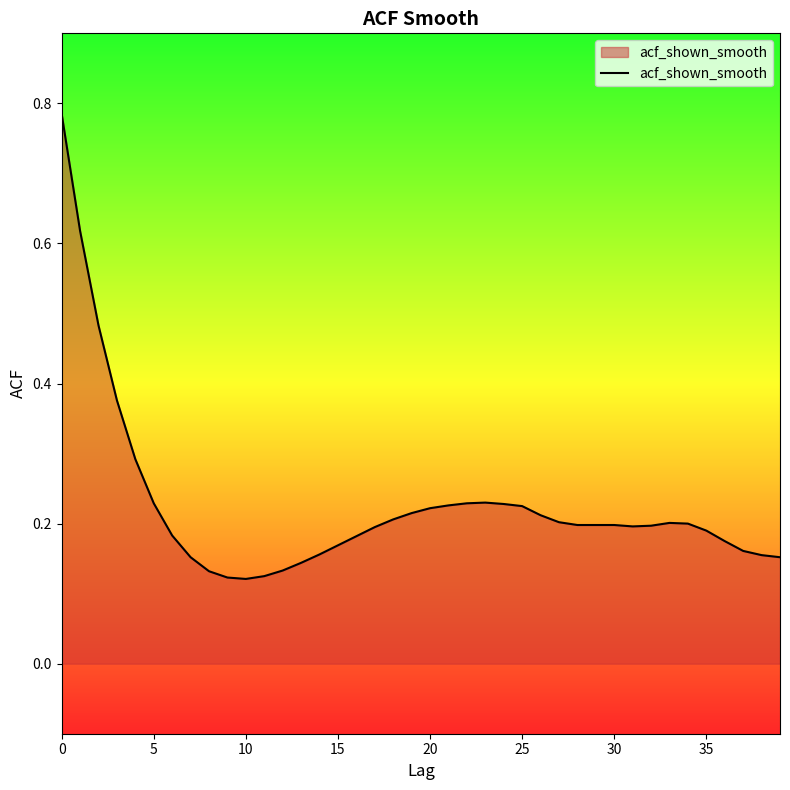

What is the difference between the maximum and minimum values?

0.7